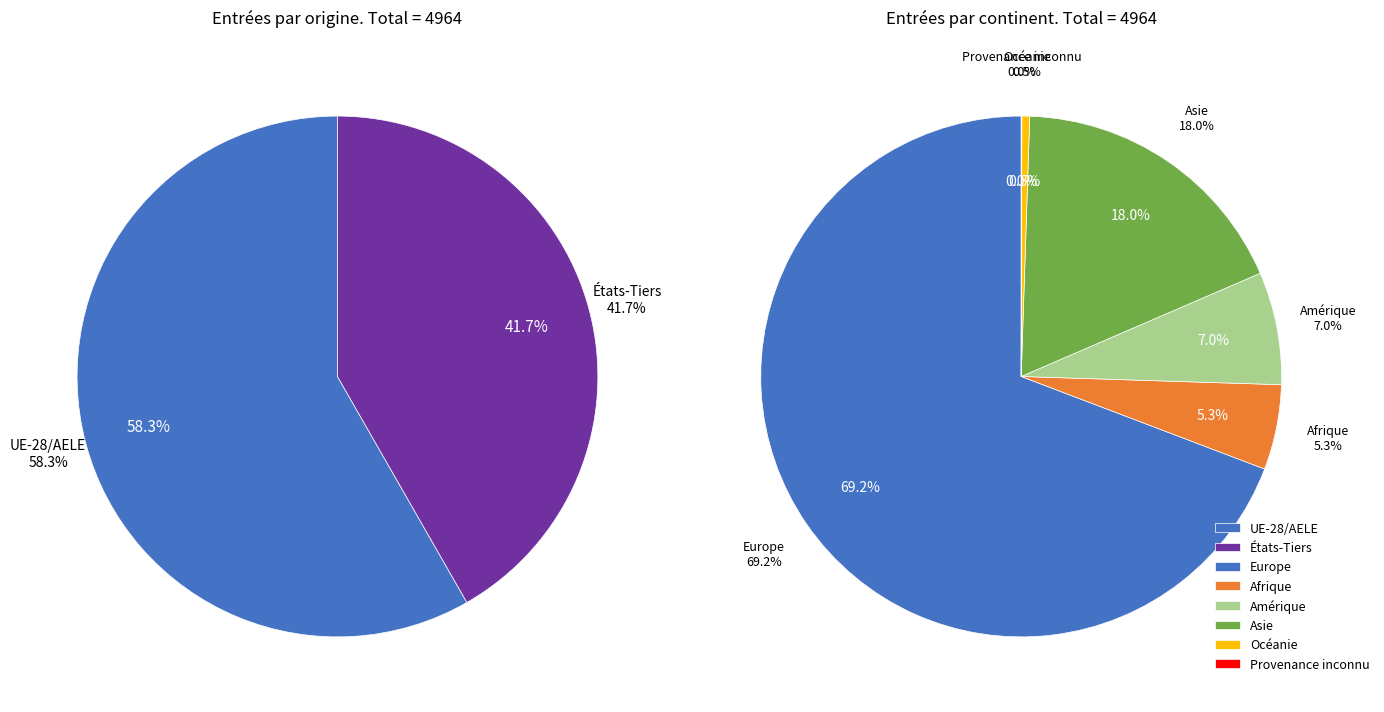

Combined, do Provenance inconnu and Asie account for over 50%?

No